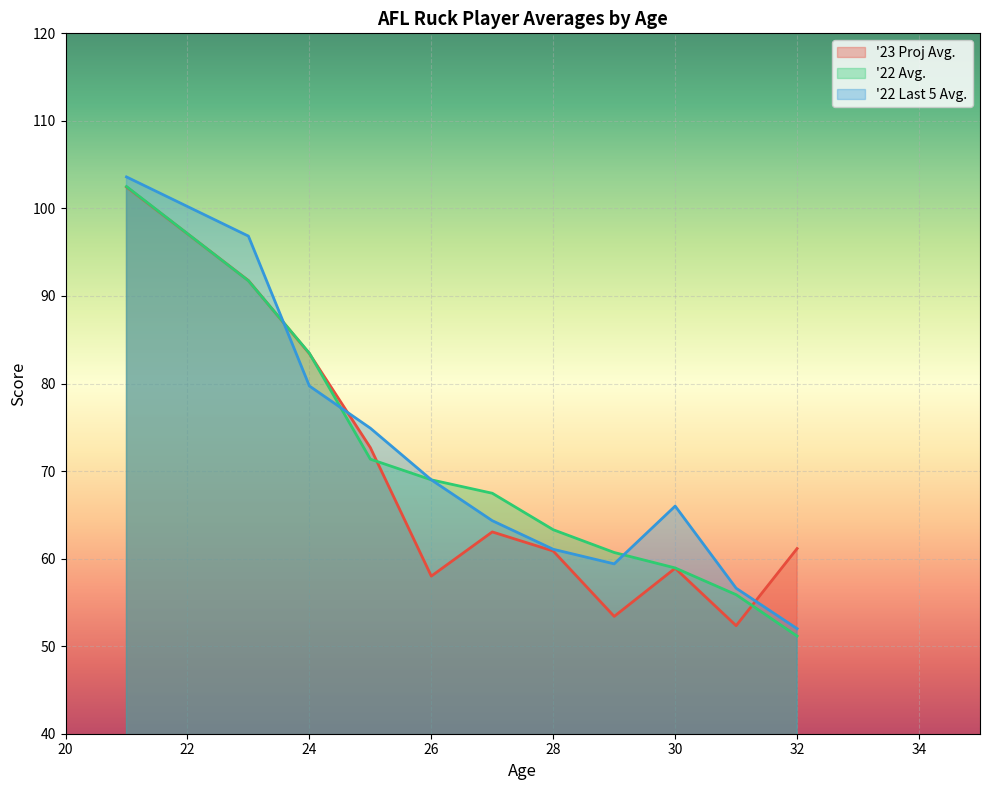

What value does the '22 Avg. series have at 30?

58.9